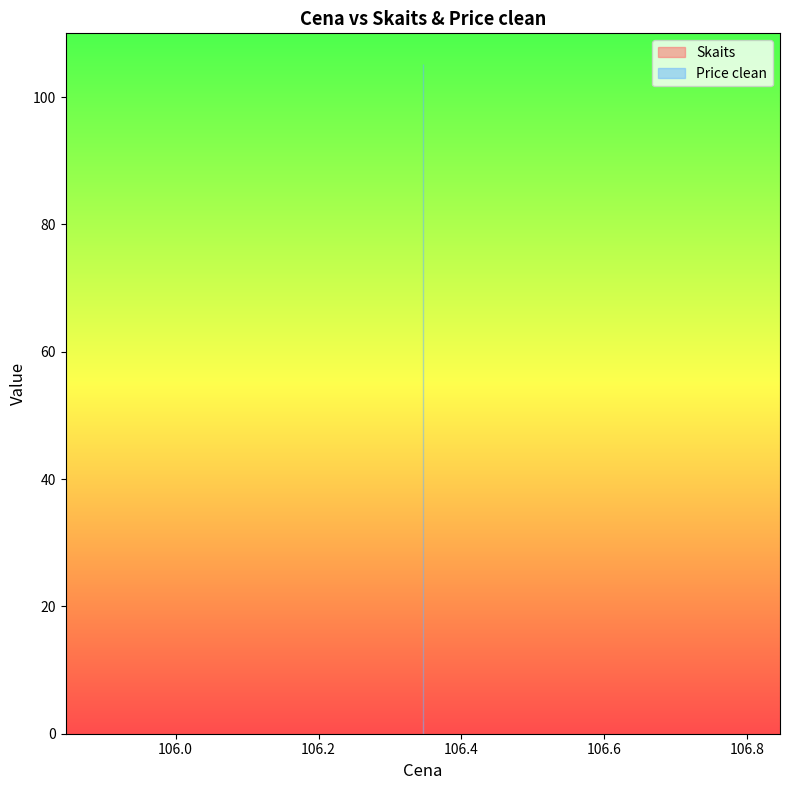

Read the Skaits value at 106.345833.

2.0